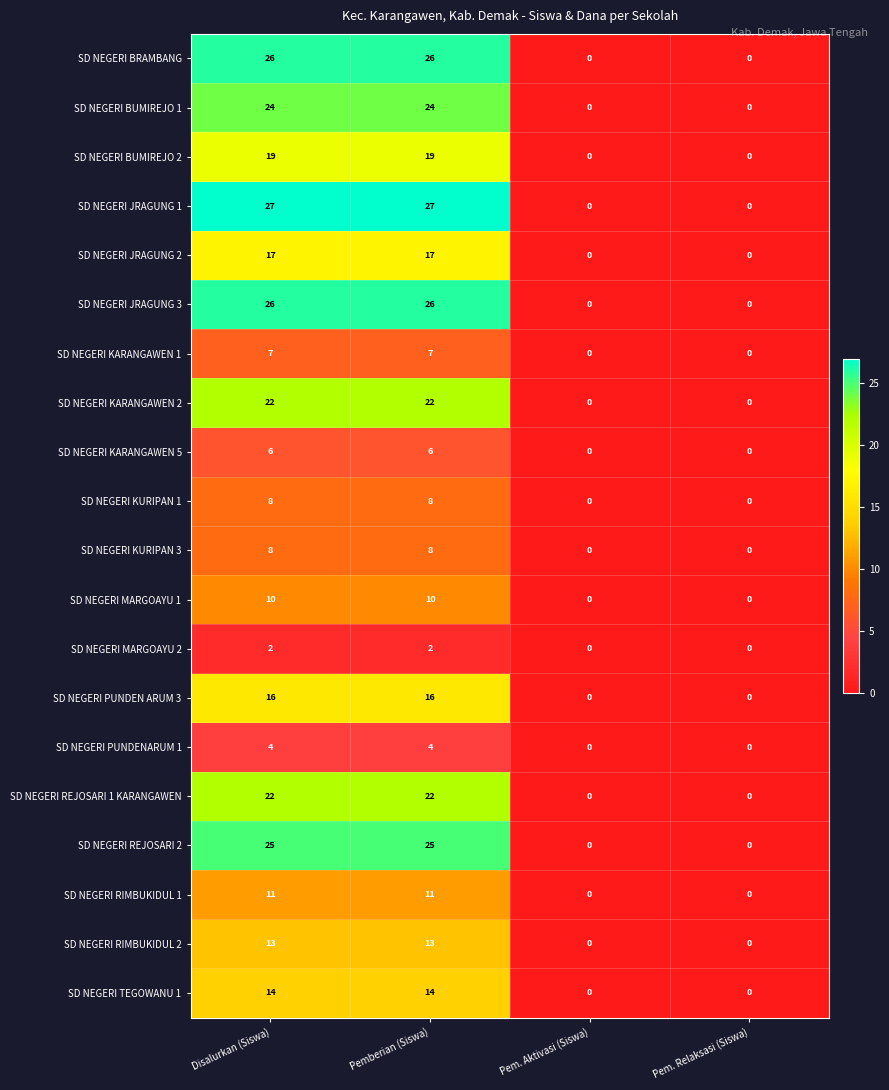

Which series has the largest range (max minus min)?

SD NEGERI JRAGUNG 1